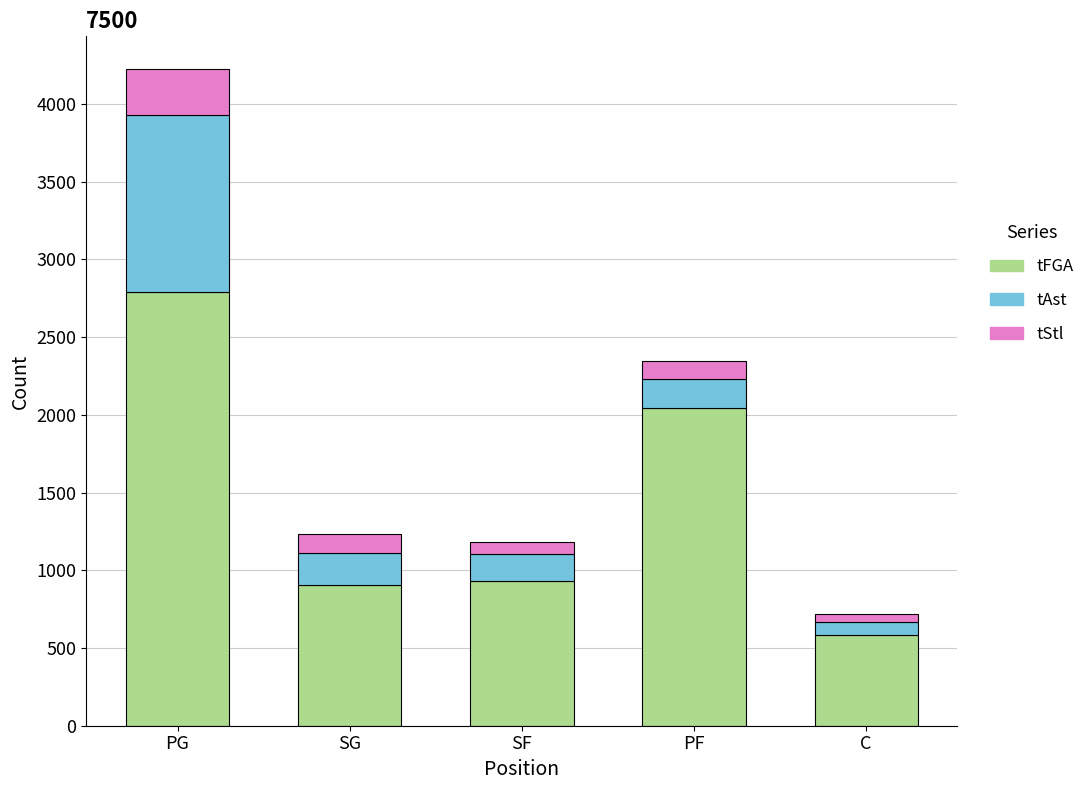

At which category is the sum across all series the highest?

PG